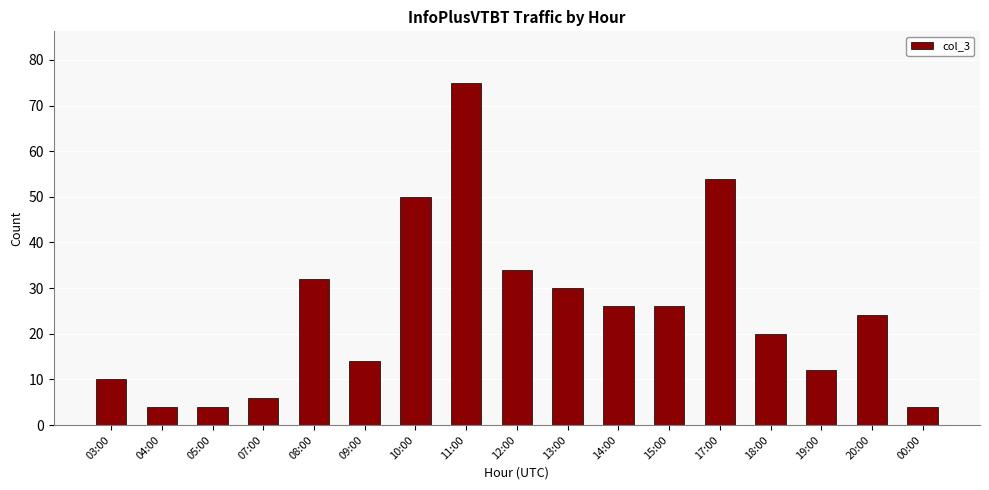

The chart shows a value of 50 at 13:00. True or false?

False